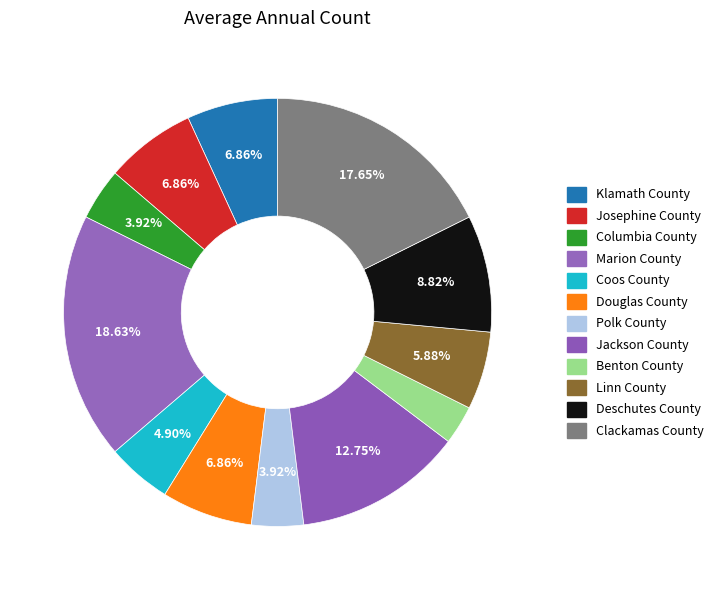

How many segments does this pie chart have?

12